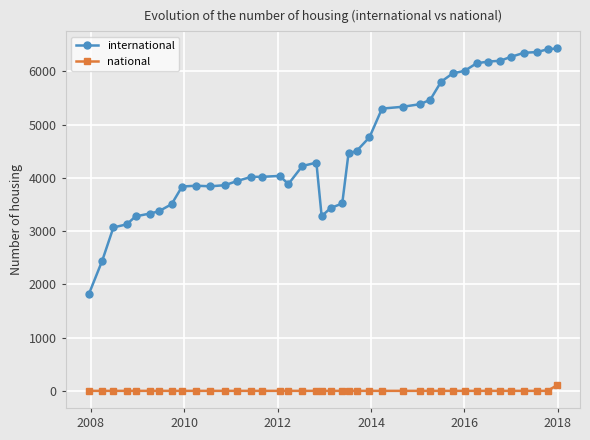

What is the average value of the national series?

4